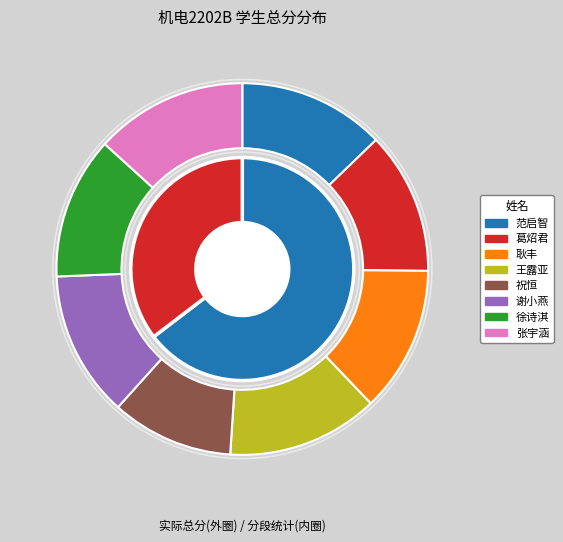

Is there a majority slice in this chart?

No